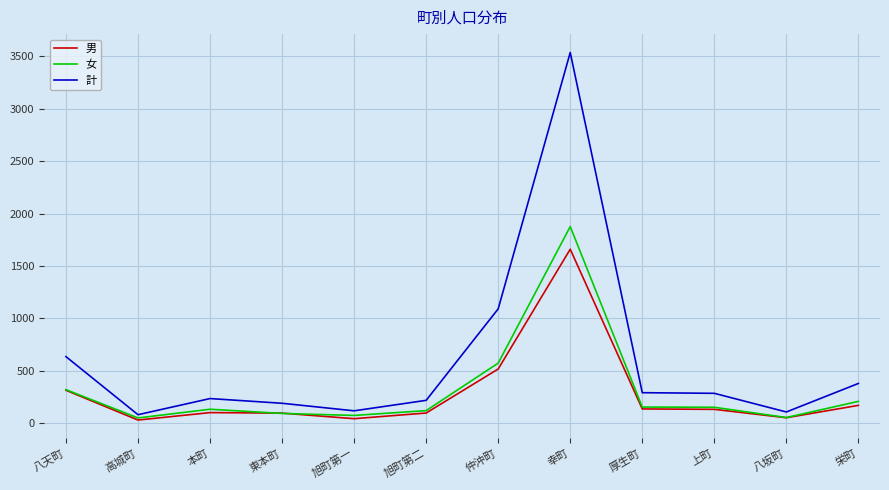

What position from the right is 八天町?

12